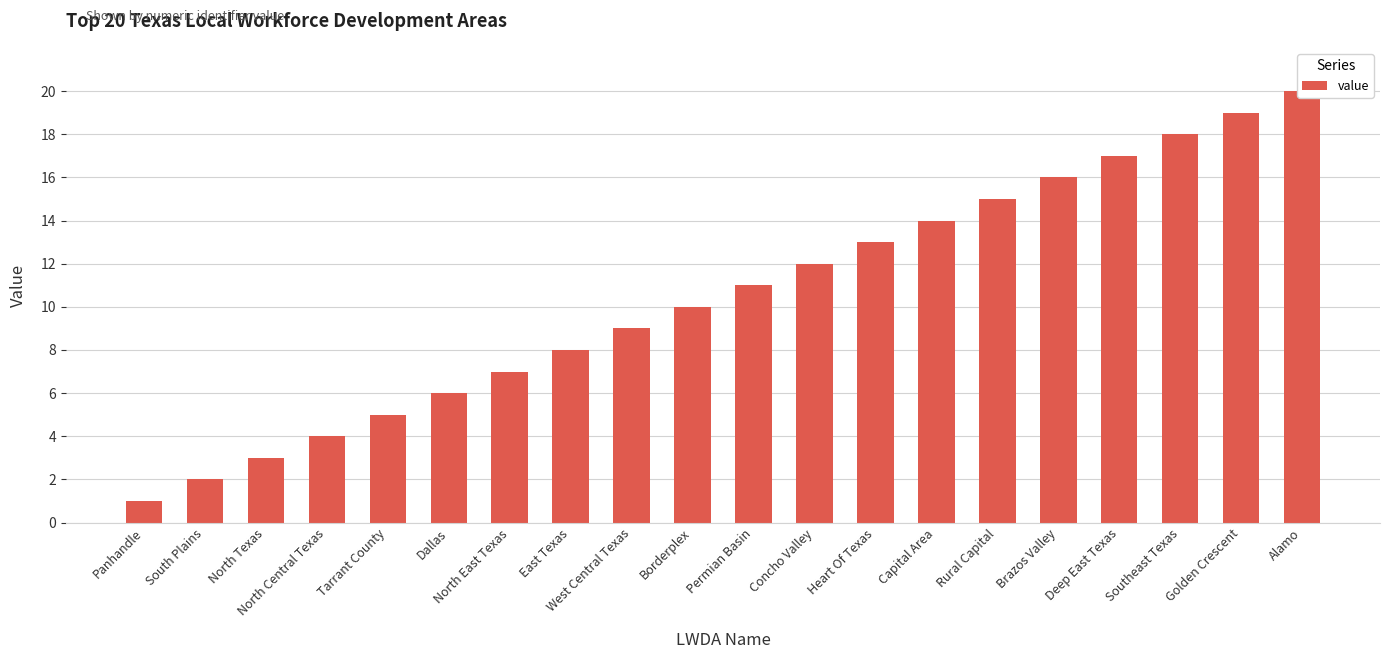

List the labels in order of value, largest first.

Alamo, Golden Crescent, Southeast Texas, Deep East Texas, Brazos Valley, Rural Capital, Capital Area, Heart Of Texas, Concho Valley, Permian Basin, Borderplex, West Central Texas, East Texas, North East Texas, Dallas, Tarrant County, North Central Texas, North Texas, South Plains, Panhandle